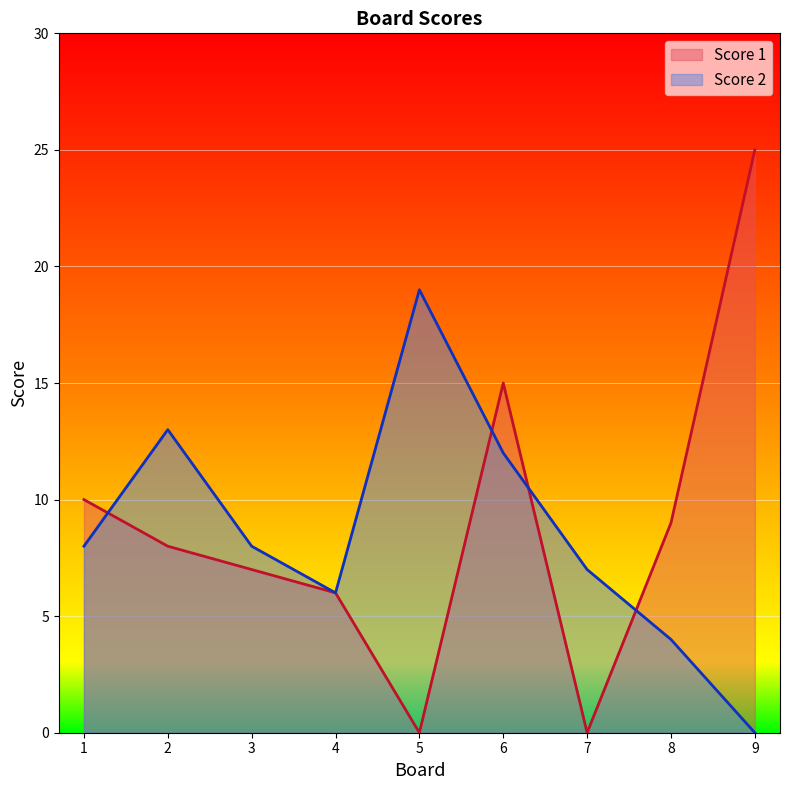

What value does the Score 1 series have at 6, to the nearest 5?

15